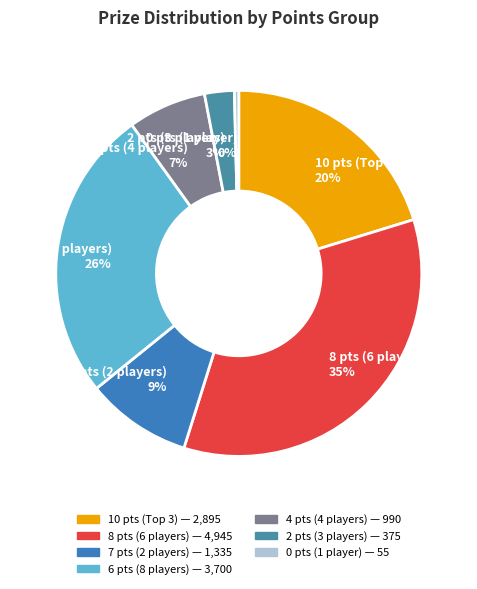

Rank the categories by value from lowest to highest.

0 pts (1 player) 0%, 2 pts (3 players) 3%, 4 pts (4 players) 7%, 7 pts (2 players) 9%, 10 pts (Top 3) 20%, 6 pts (8 players) 26%, 8 pts (6 players) 35%